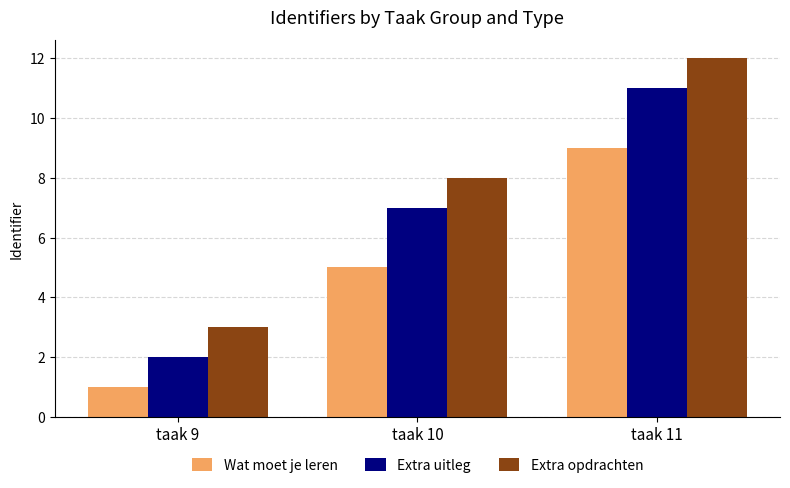

Reading right to left, transcribe all the data shown in this chart.

Wat moet je leren: taak 11=9	taak 10=5	taak 9=1
Extra uitleg: taak 11=11	taak 10=7	taak 9=2
Extra opdrachten: taak 11=12	taak 10=8	taak 9=3